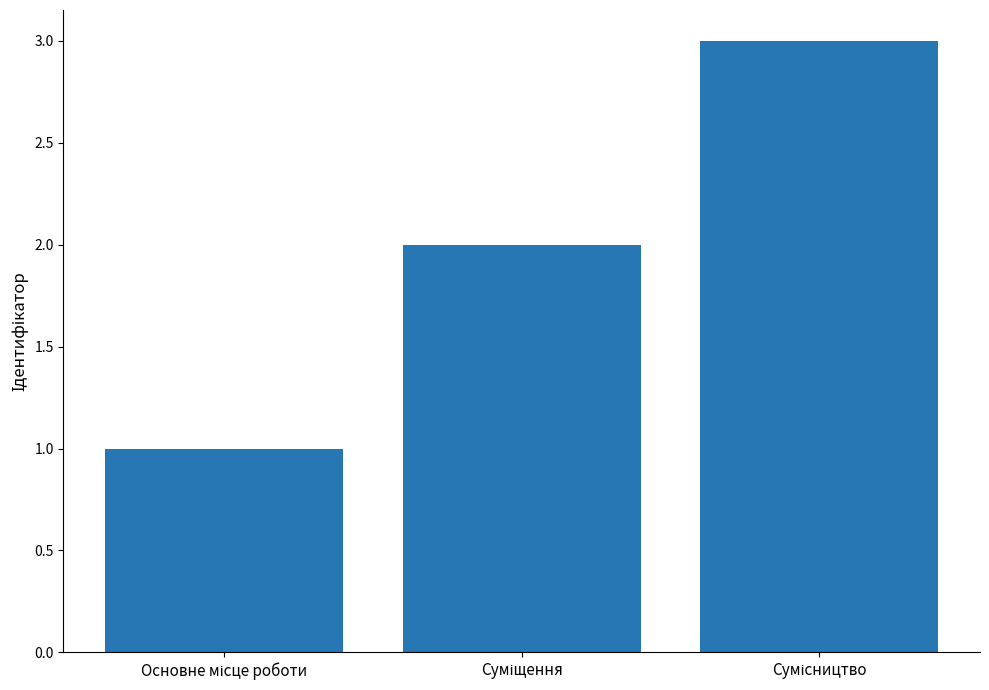

What is the smallest value displayed?

1